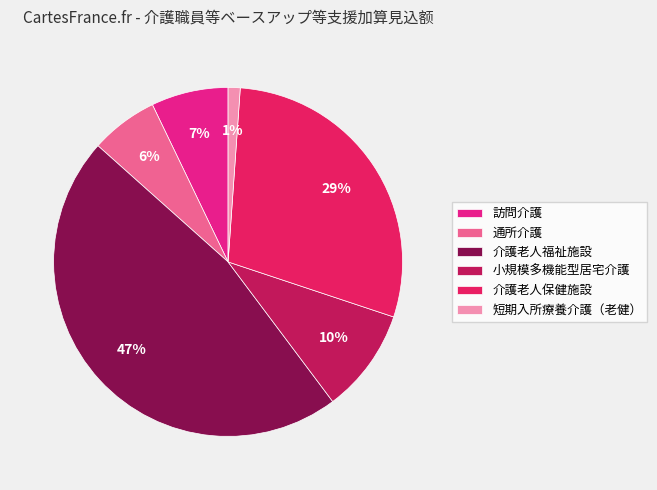

To the nearest percent, what is the average slice percentage?

17%